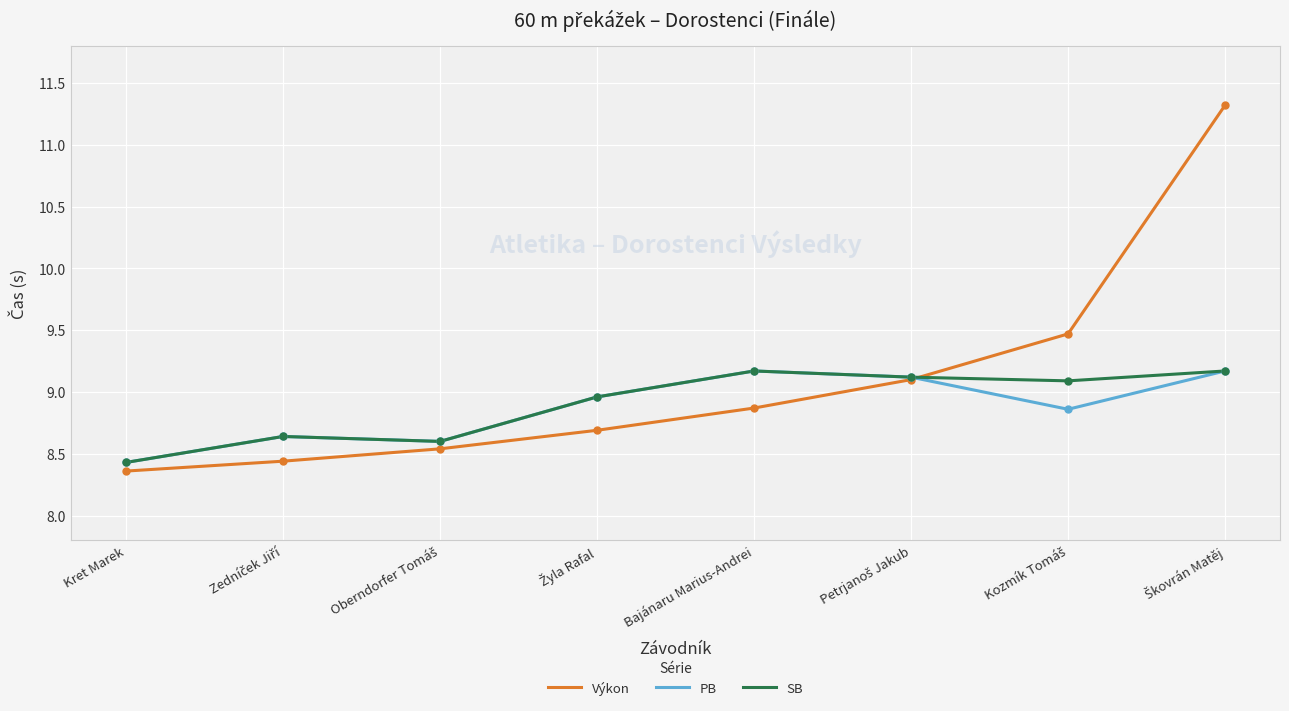

The PB series shows 8.4 at Kret Marek. True or false?

True